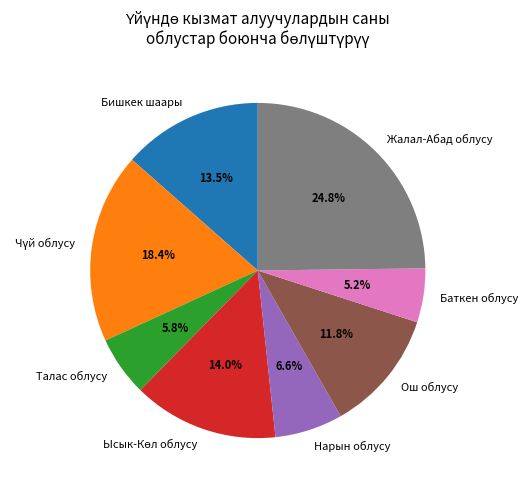

Does any single category account for the majority?

No